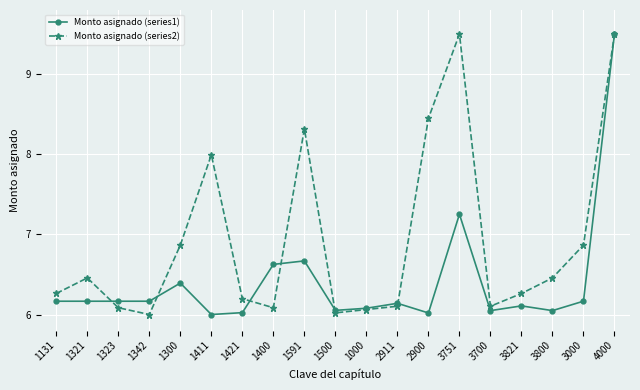

How many lines are shown in the chart?

2